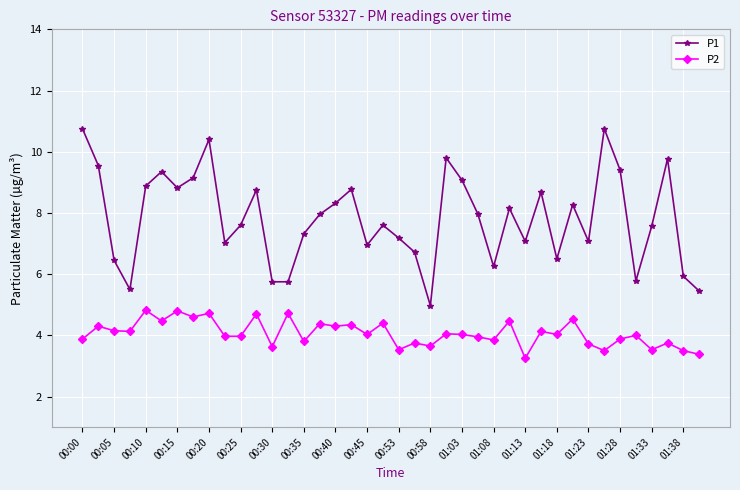

Which series has the widest spread of values?

P1